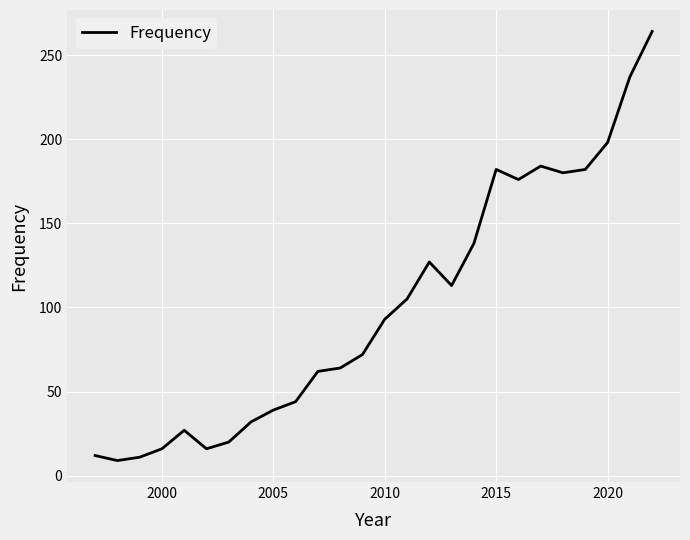

What is the difference between the maximum and minimum values?

255